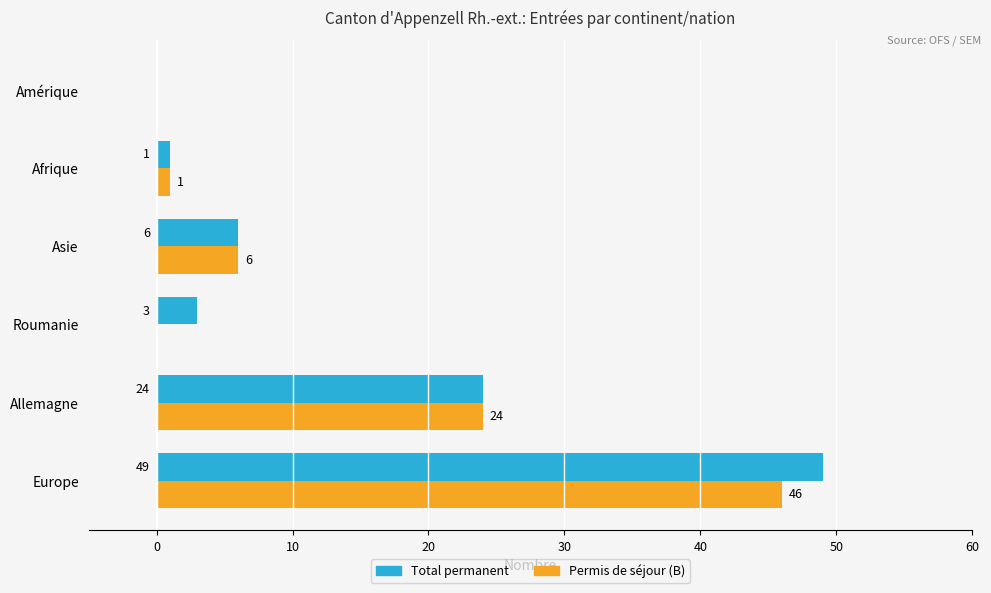

True or false: Total permanent has a value of 3 at Roumanie.

True